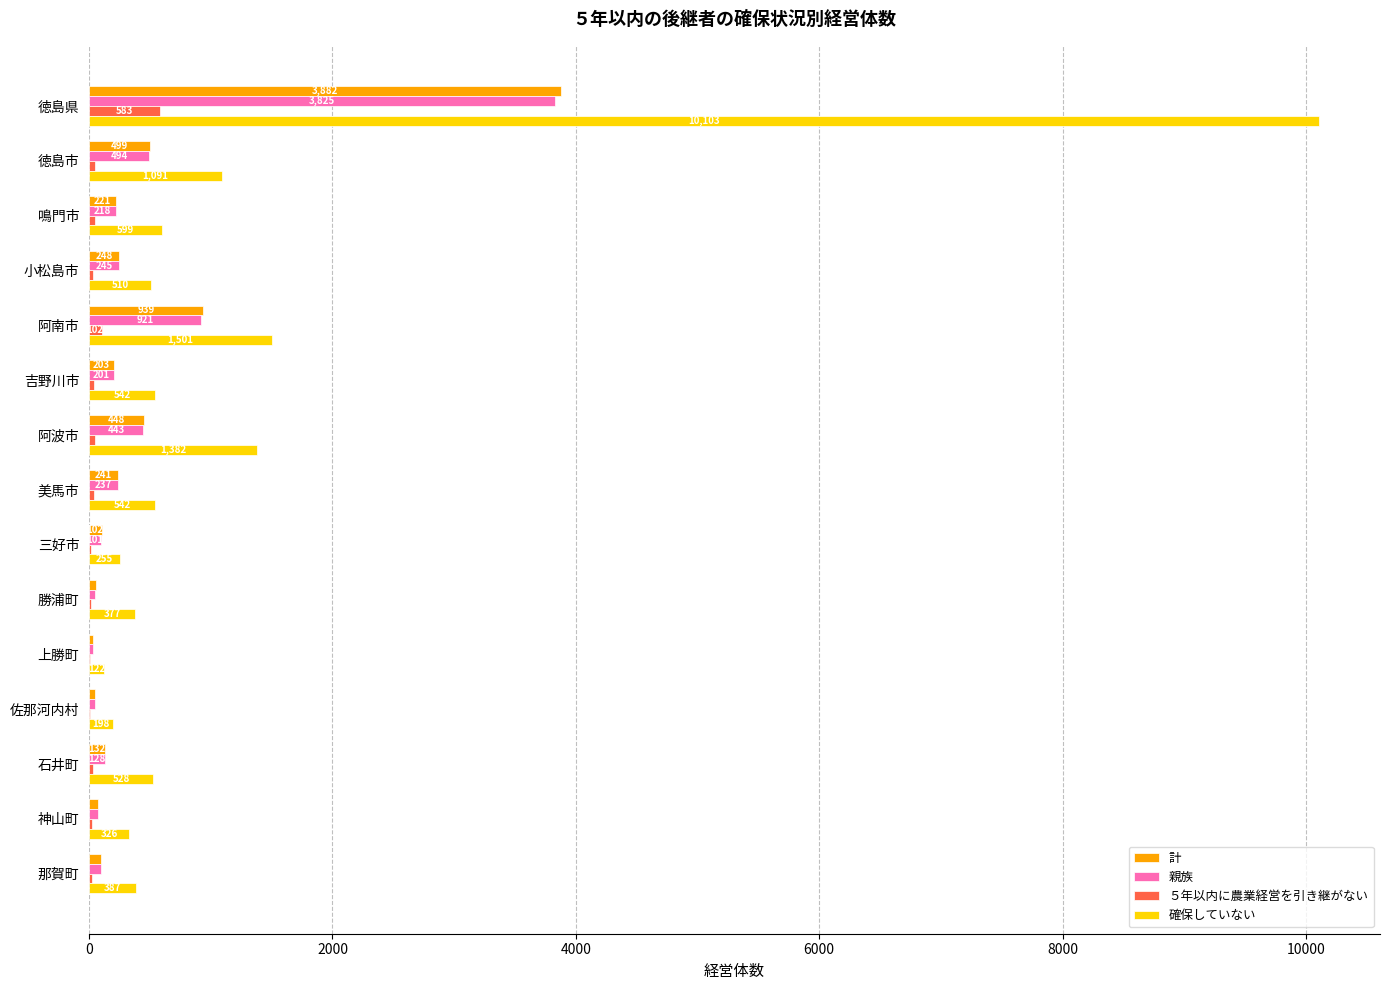

Which category has the highest value across all series?

徳島県